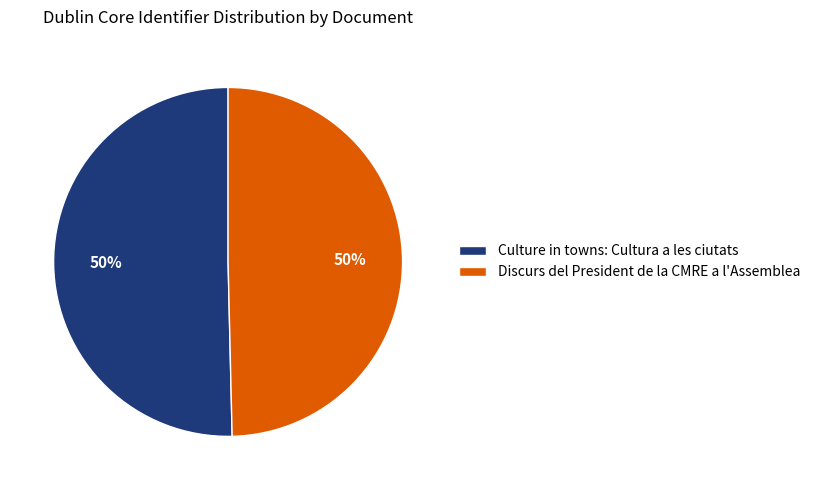

To the nearest percent, what is the average slice percentage?

50%